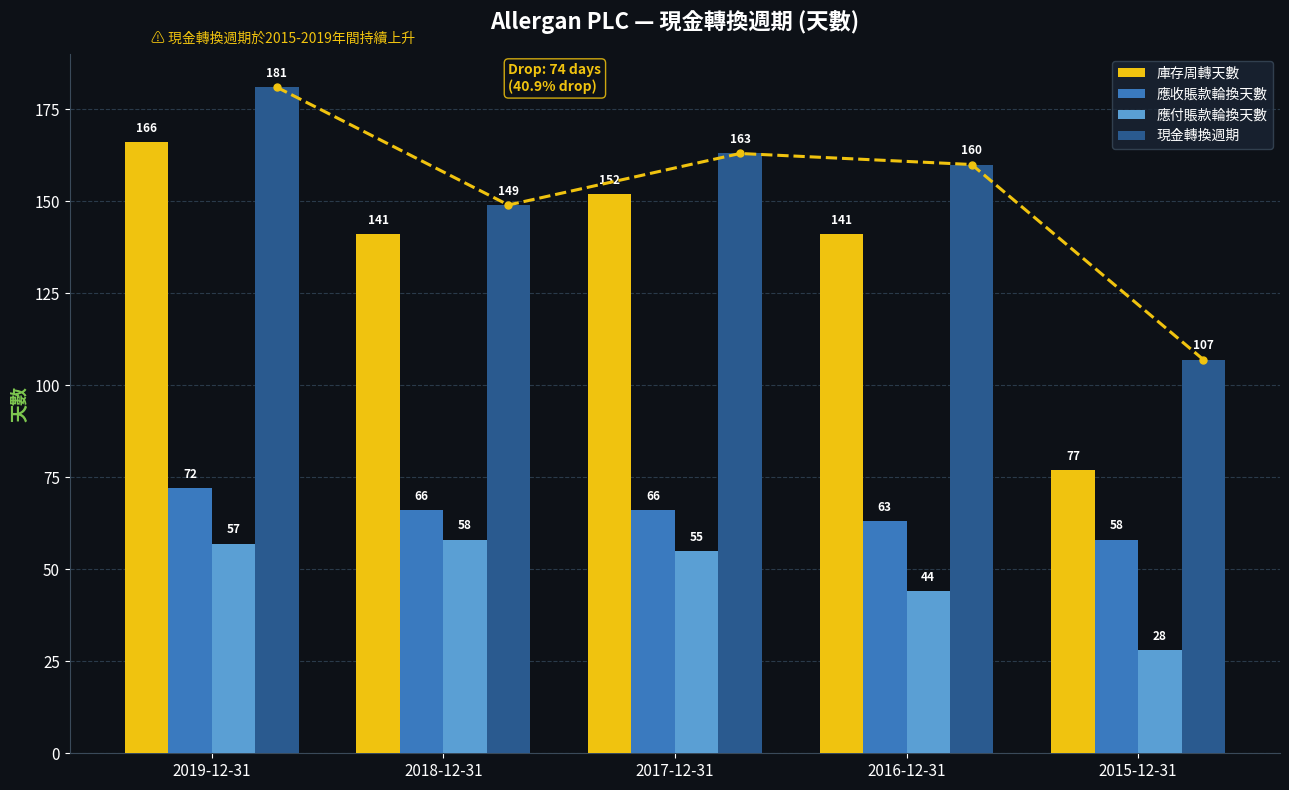

At which label does 現金轉換週期 first exceed 160?

2019-12-31